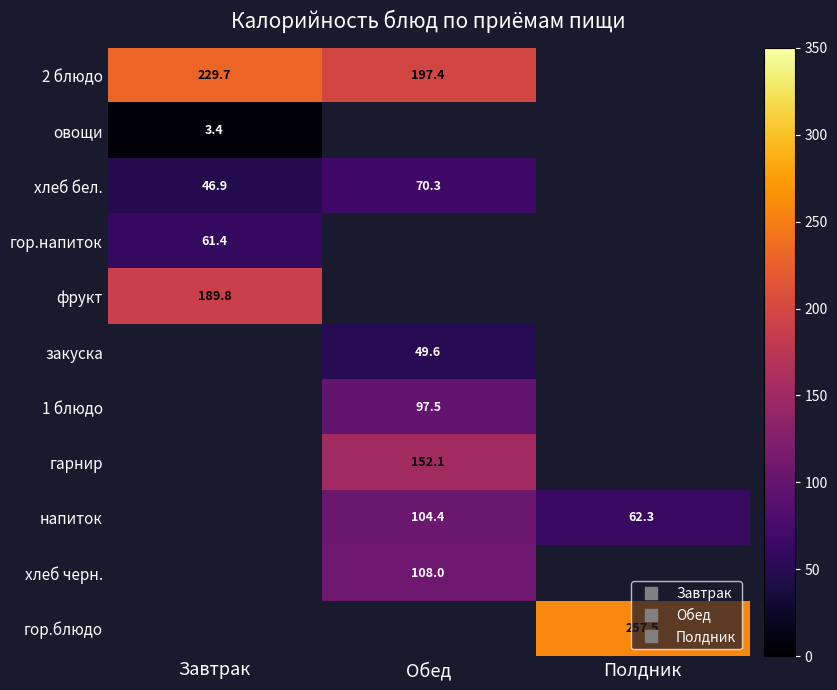

What is the difference between the хлеб бел. values at Завтрак and Обед?

23.4